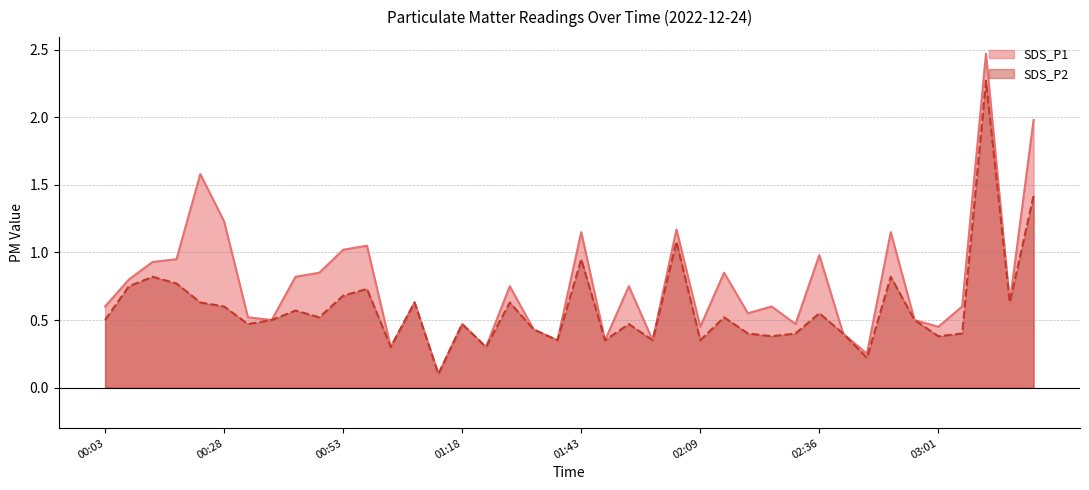

True or false: SDS_P1 and SDS_P2 cross at least once.

False